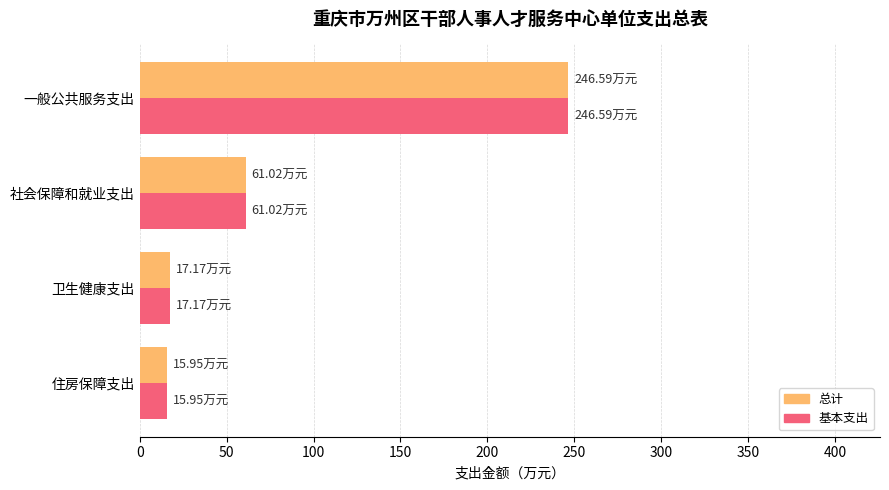

Where is 基本支出 nearest to the value 131?

社会保障和就业支出